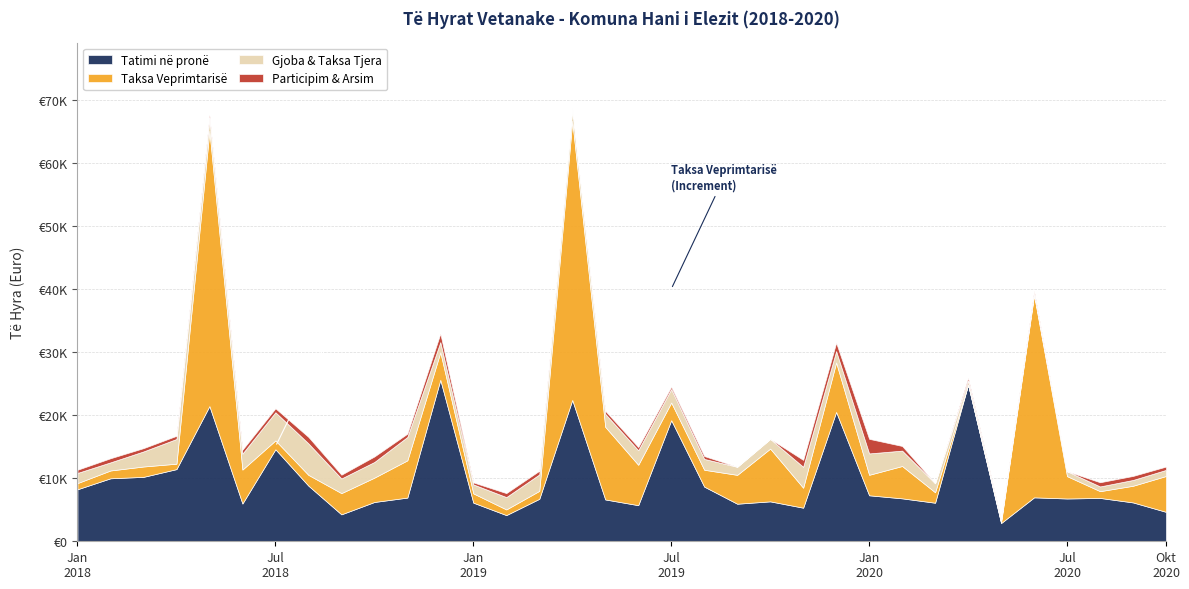

The Participim & Arsim series shows 637.7 at 2020 Shtator. True or false?

True